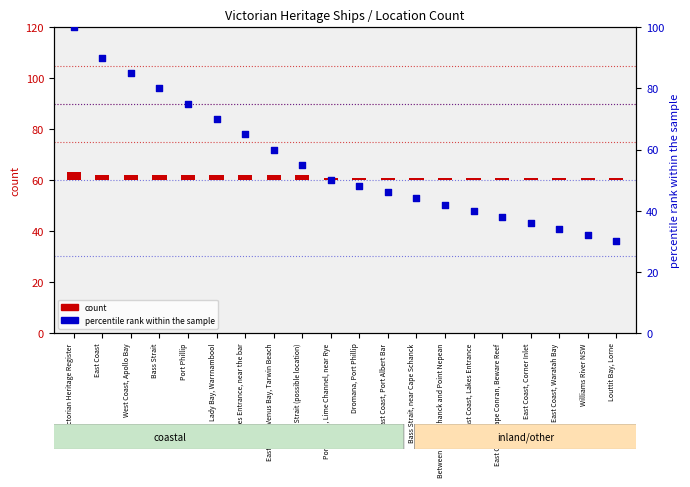

What is the change in value from Bass Strait, near Cape Schanck to Williams River NSW?

-12